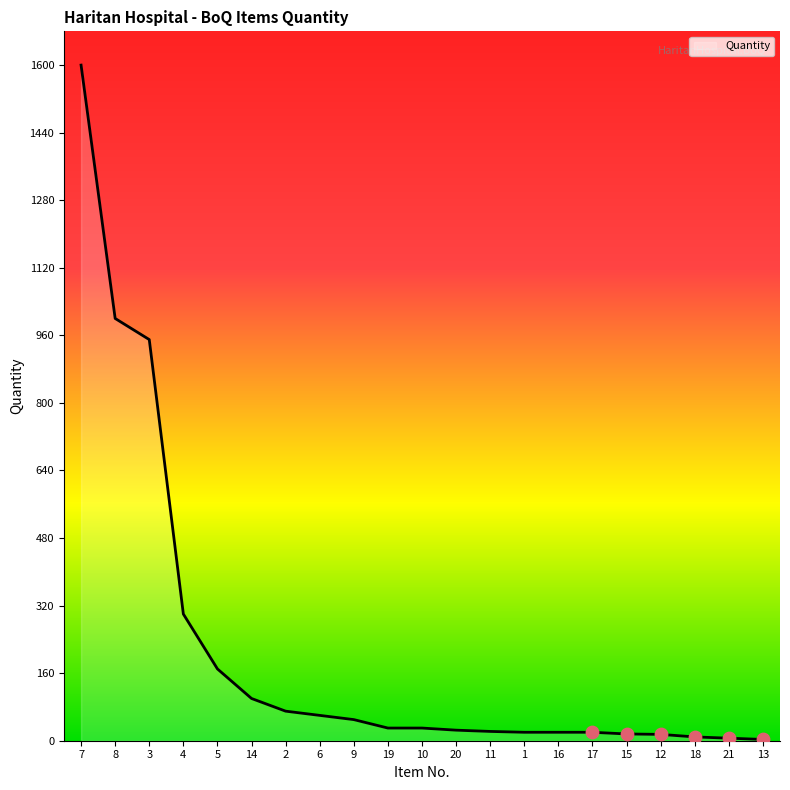

Approximately how many times larger is the value at 1 compared to 10?

0.7